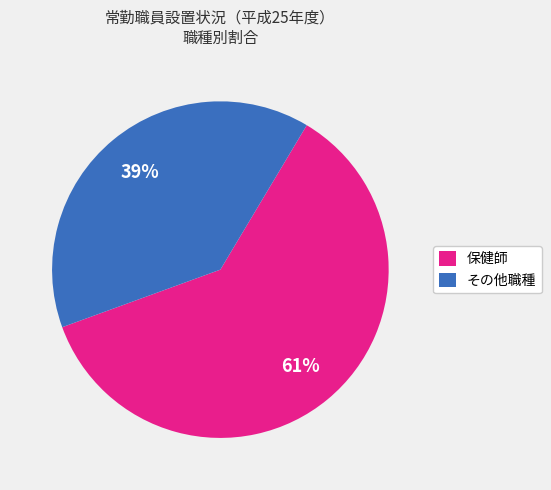

To the nearest percent, what is the average slice percentage?

50%